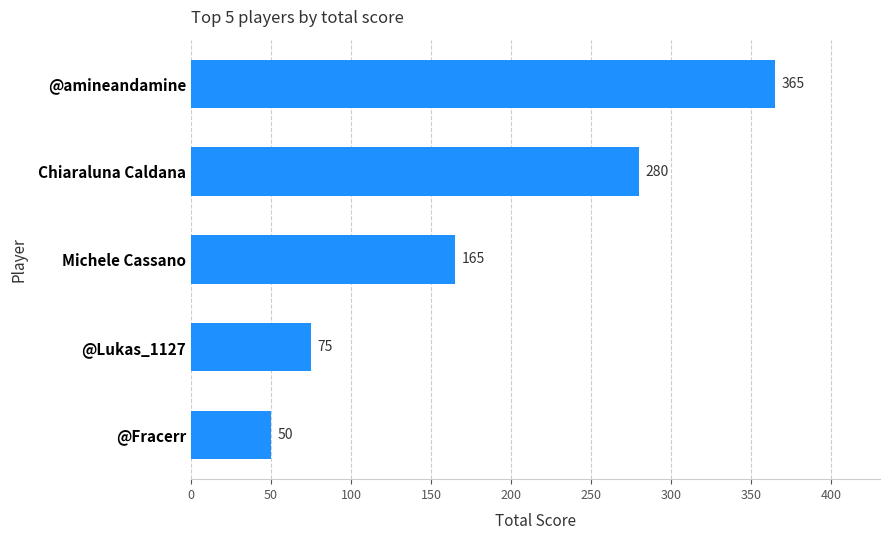

Is it true that the value at Michele Cassano is 286?

False